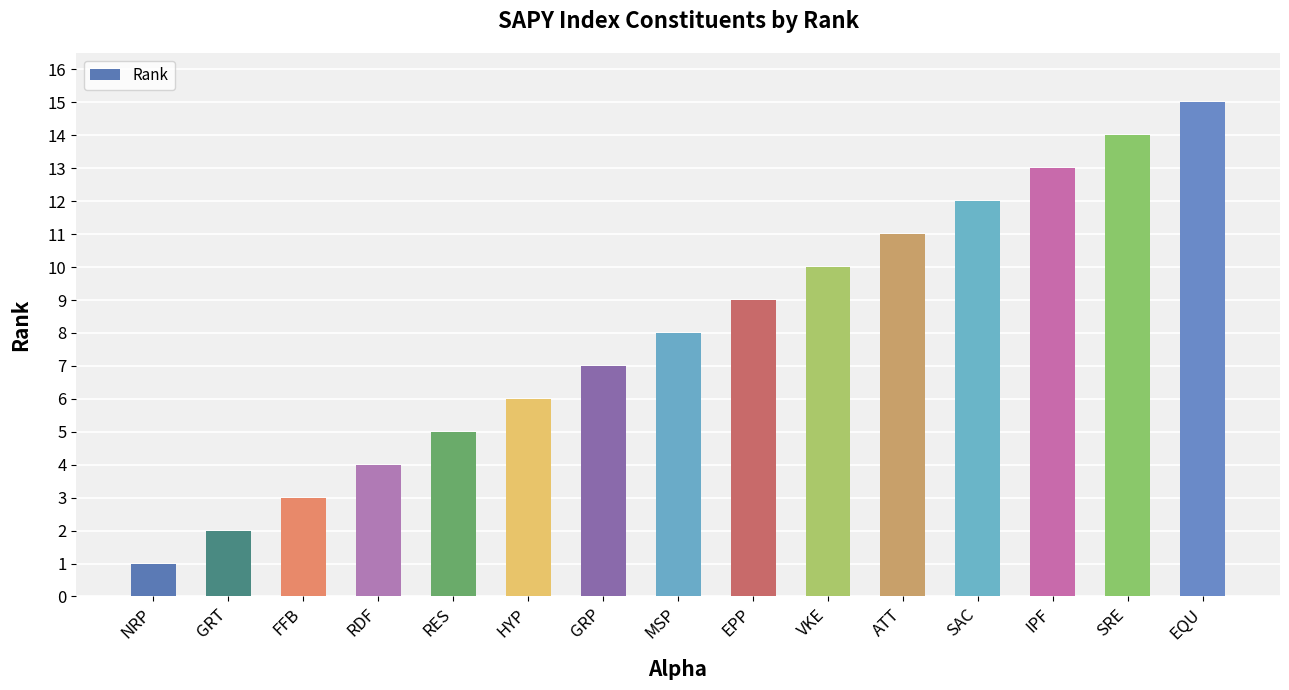

What is the change in value from HYP to GRP?

+1